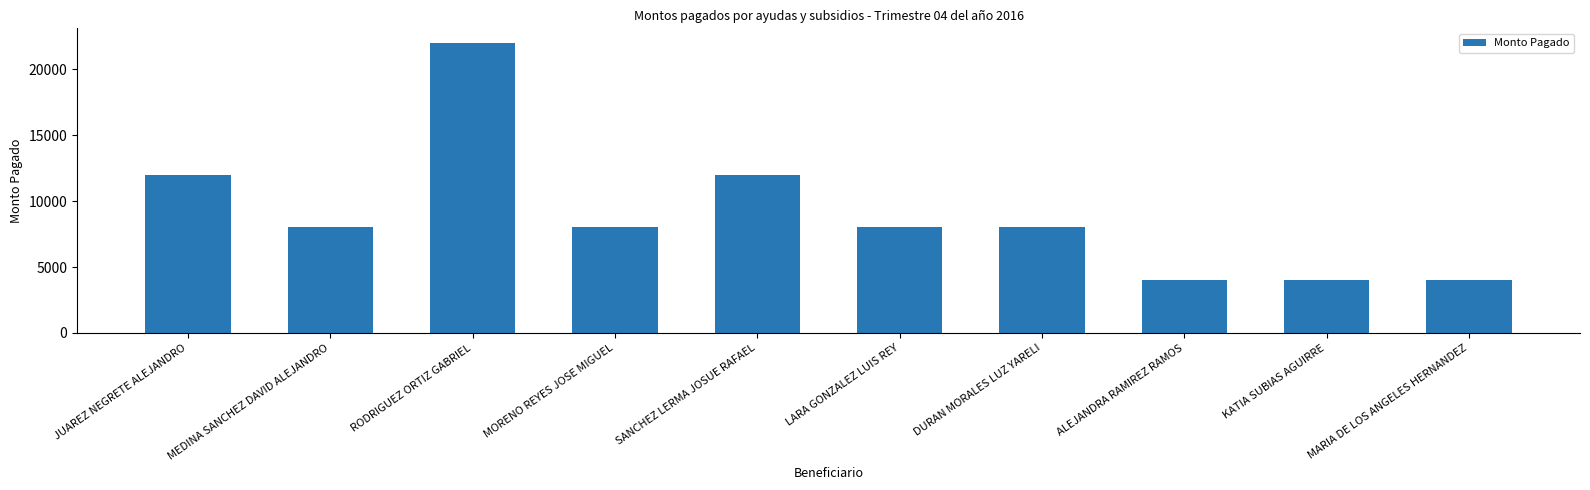

Does the chart contain stacked bars?

No